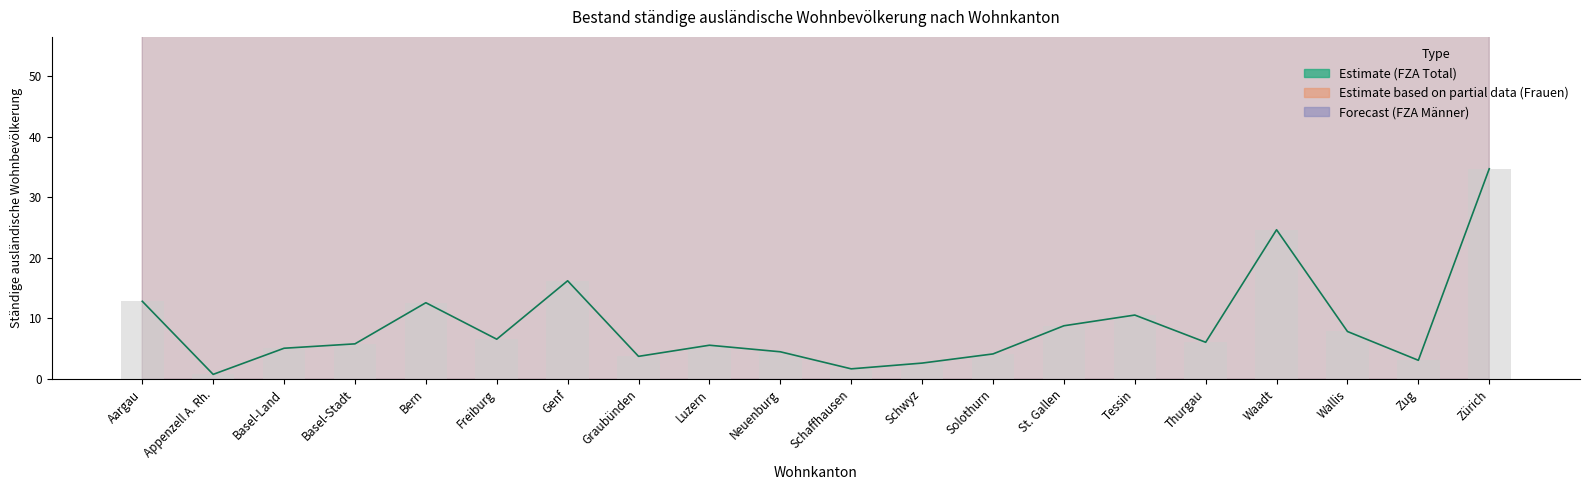

What is the value of the Männer bar at the 6th from the left?

6.6